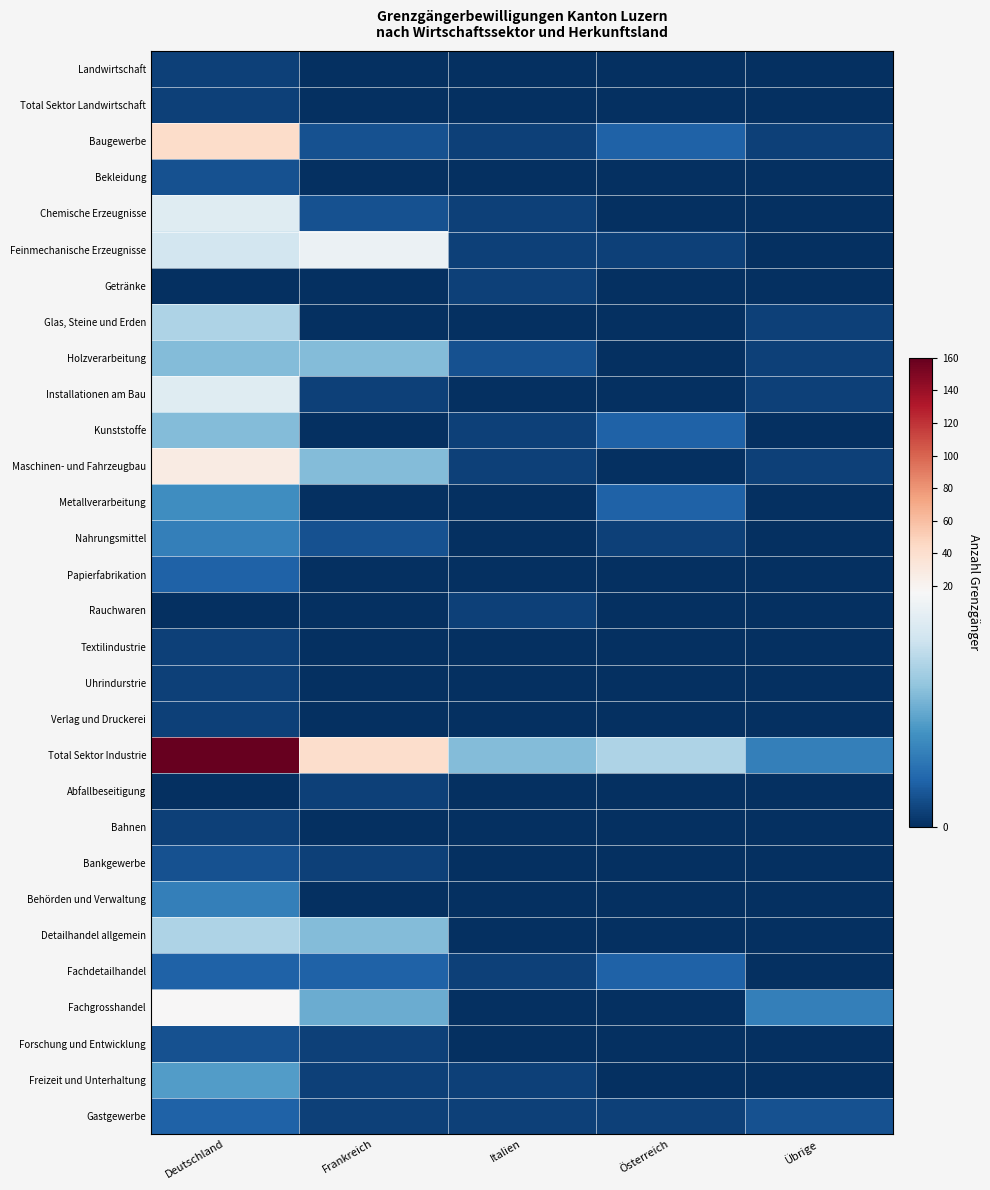

How many categories are shown in the chart?

5